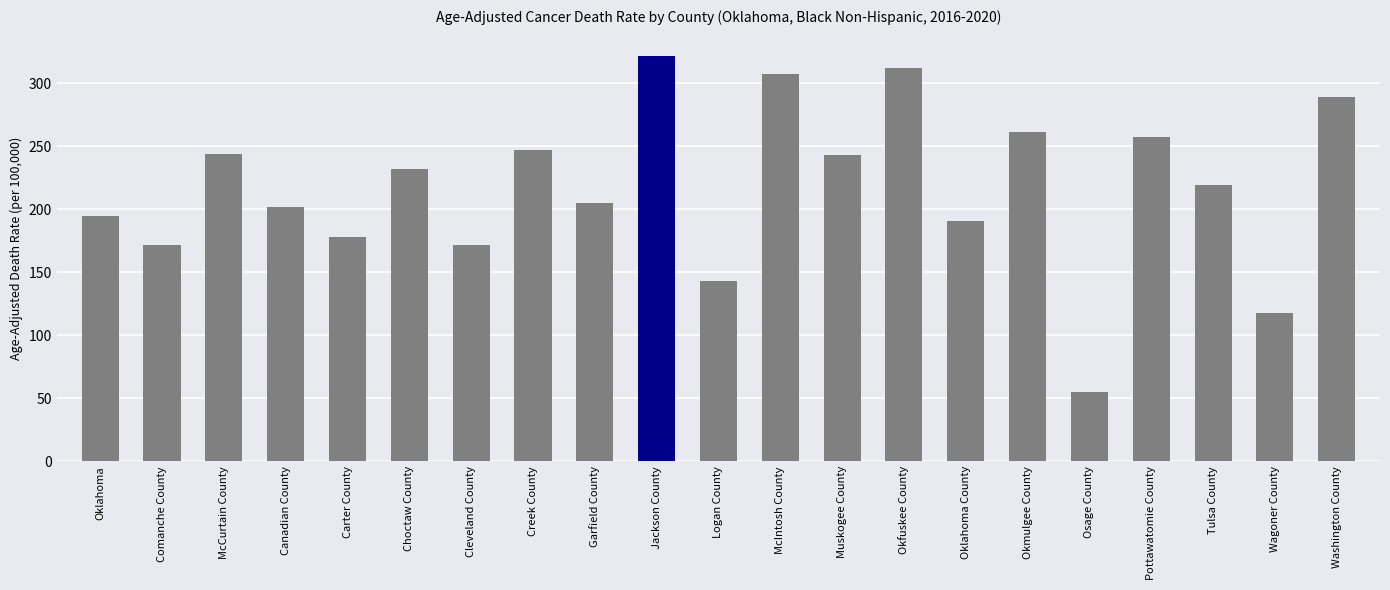

True or false: the data shows 243.2 at Muskogee County.

True